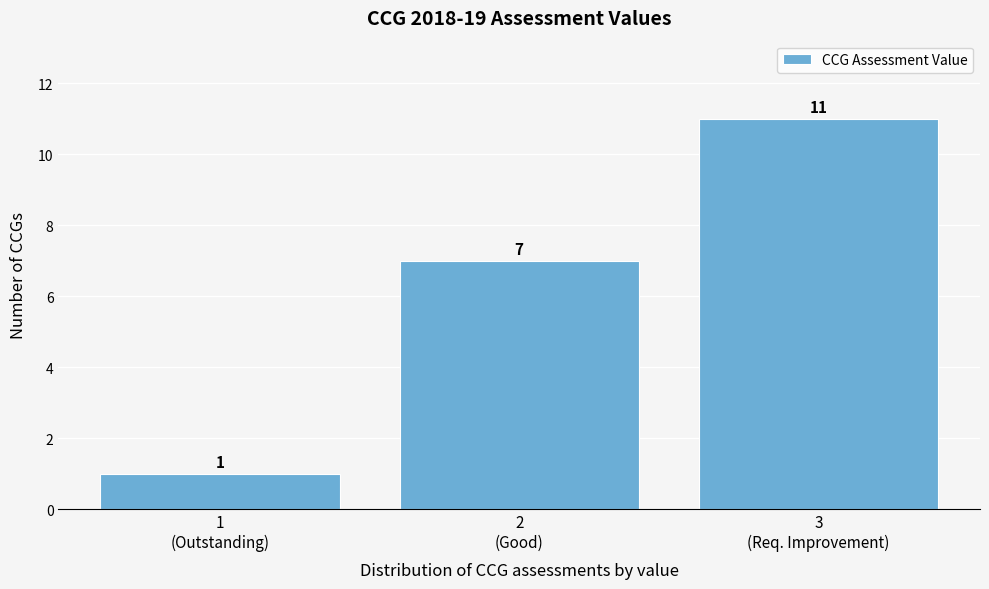

Reading left to right, what are all the values shown in this chart?

1	7	11